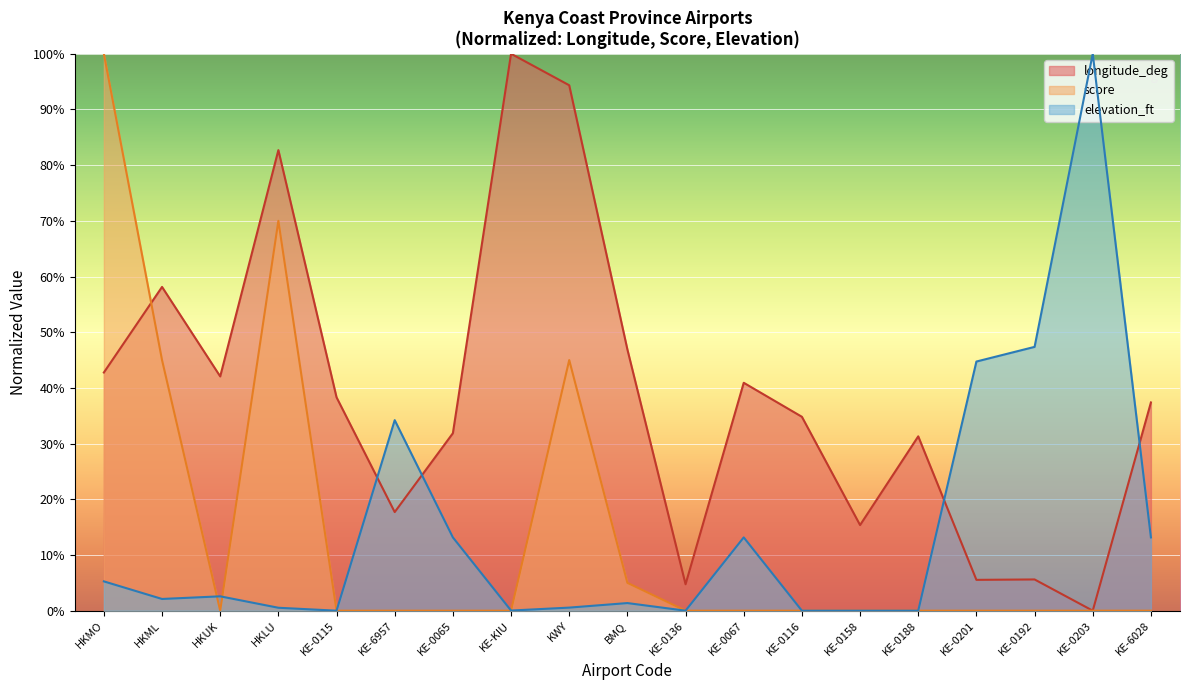

Reading left to right, extract all data points from this chart.

longitude_deg: HKMO=42.8	HKML=58.1	HKUK=42.1	HKLU=82.7	KE-0115=38.3	KE-6957=17.7	KE-0065=31.9	KE-KIU=100.0	KWY=94.3	BMQ=46.9	KE-0136=4.7	KE-0067=40.9	KE-0116=34.8	KE-0158=15.4	KE-0188=31.3	KE-0201=5.5	KE-0192=5.6	KE-0203=0.0	KE-6028=37.4
score: HKMO=100.0	HKML=45.0	HKUK=0.0	HKLU=70.0	KE-0115=0.0	KE-6957=0.0	KE-0065=0.0	KE-KIU=0.0	KWY=45.0	BMQ=5.0	KE-0136=0.0	KE-0067=0.0	KE-0116=0.0	KE-0158=0.0	KE-0188=0.0	KE-0201=0.0	KE-0192=0.0	KE-0203=0.0	KE-6028=0.0
elevation_ft: HKMO=5.3	HKML=2.1	HKUK=2.6	HKLU=0.5	KE-0115=0.0	KE-6957=34.2	KE-0065=13.2	KE-KIU=0.0	KWY=0.6	BMQ=1.4	KE-0136=0.0	KE-0067=13.2	KE-0116=0.0	KE-0158=0.0	KE-0188=0.0	KE-0201=44.7	KE-0192=47.4	KE-0203=100.0	KE-6028=13.2